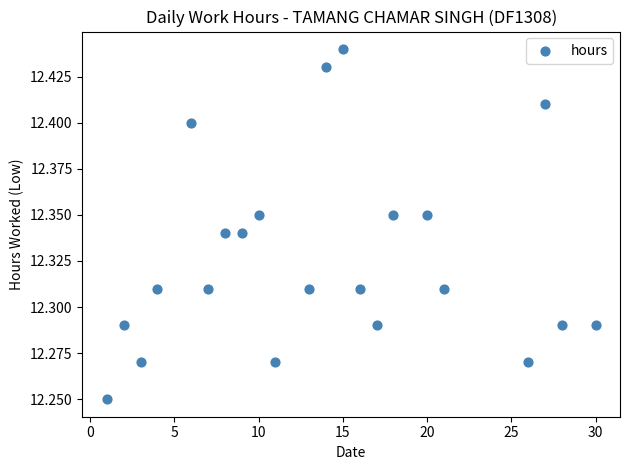

What is the range of X values (max minus min)?

29.0